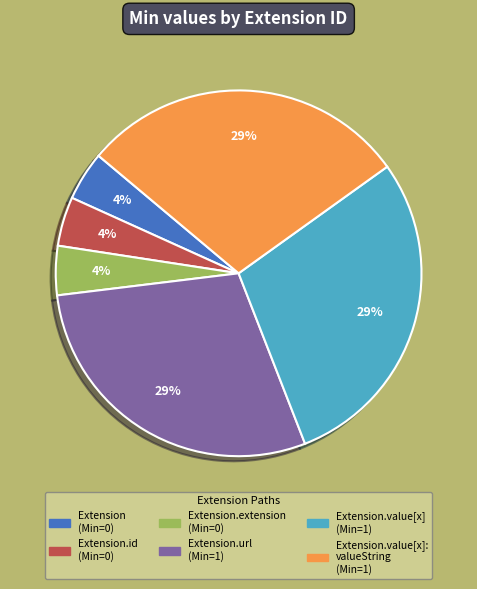

Is there any slice that represents more than half of the pie?

No